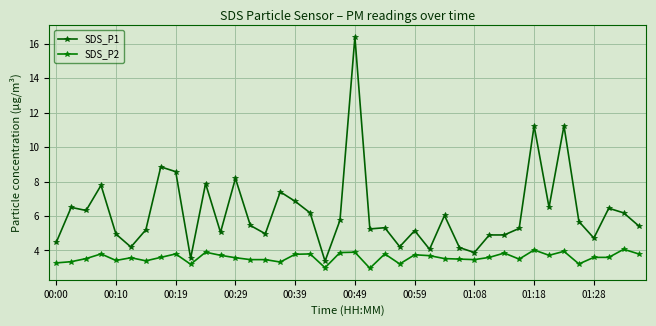

Reading right to left, list all the values displayed in this chart.

SDS_P1: 5.4	6.2	6.5	4.7	5.7	11.2	6.5	11.2	5.3	4.9	4.9	3.9	4.2	6.0	4.1	5.2	4.2	5.3	5.2	16.4	5.8	3.4	6.2	6.8	7.4	5.0	5.5	8.2	5.0	7.9	3.5	8.6	8.8	5.2	4.2	5.0	7.8	6.3	6.5	4.5
SDS_P2: 3.8	4.1	3.6	3.6	3.2	4.0	3.7	4.0	3.5	3.9	3.6	3.5	3.5	3.5	3.7	3.8	3.2	3.8	3.0	3.9	3.9	3.0	3.8	3.8	3.3	3.5	3.5	3.6	3.7	3.9	3.2	3.8	3.6	3.4	3.6	3.4	3.8	3.5	3.4	3.3